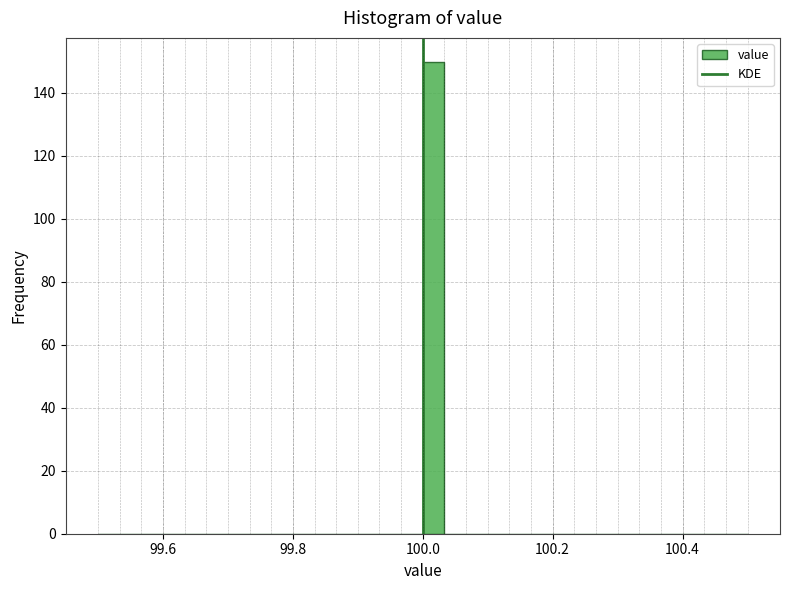

Read against the x-axis, roughly where is the centre of the tallest bar?

100.02